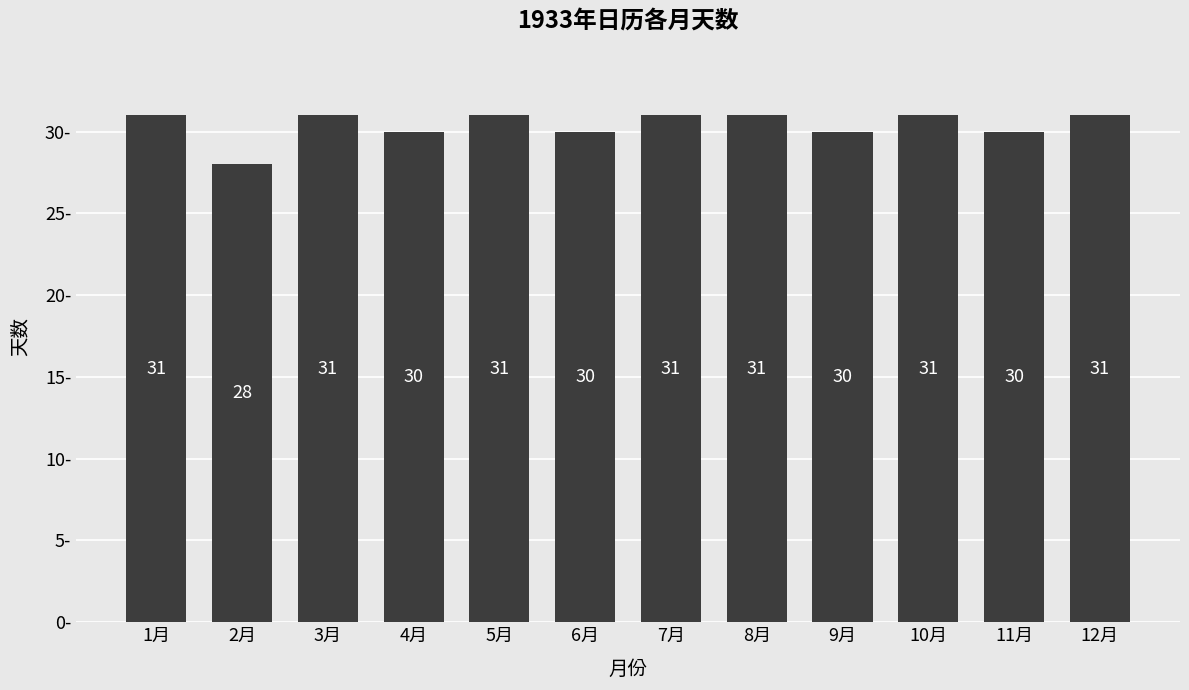

Reading right to left, transcribe all the data shown in this chart.

12月=31	11月=30	10月=31	9月=30	8月=31	7月=31	6月=30	5月=31	4月=30	3月=31	2月=28	1月=31